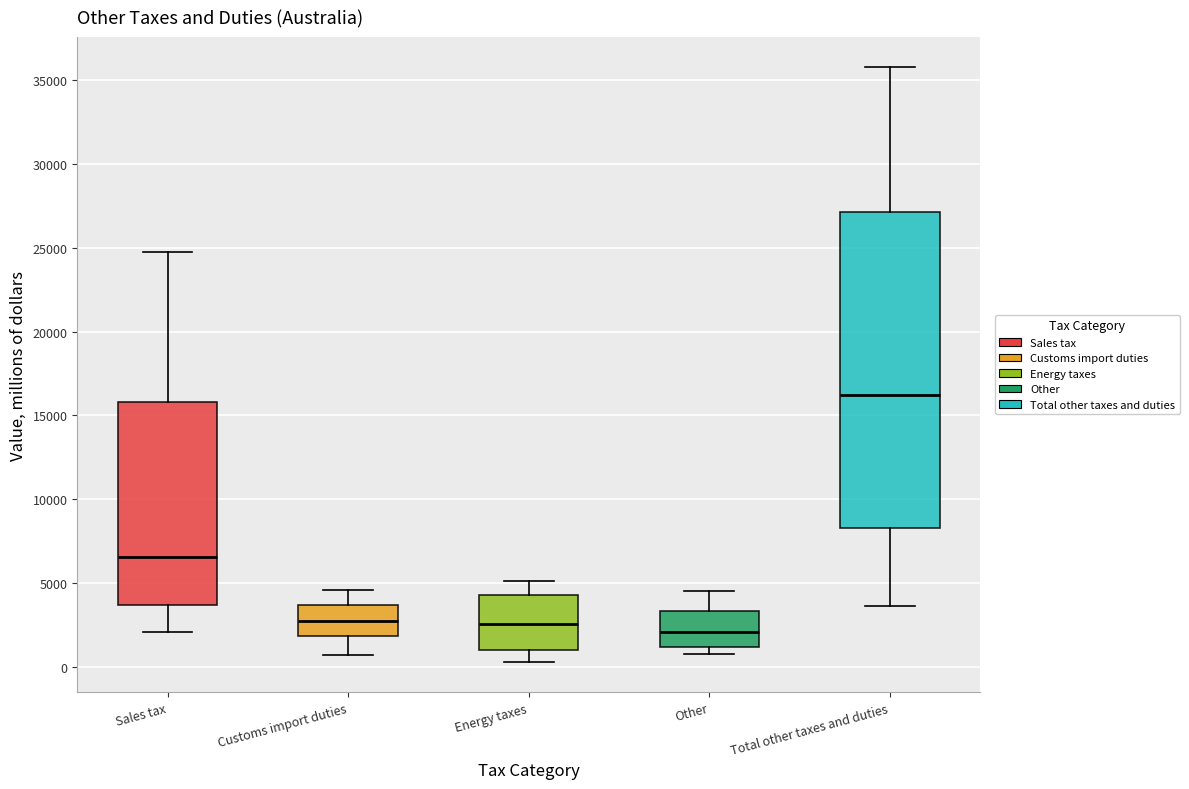

Where is the lower edge of the box for Total other taxes and duties on the y-axis? The values are not printed on the chart, so give them approximately, as read against the axis.

8500